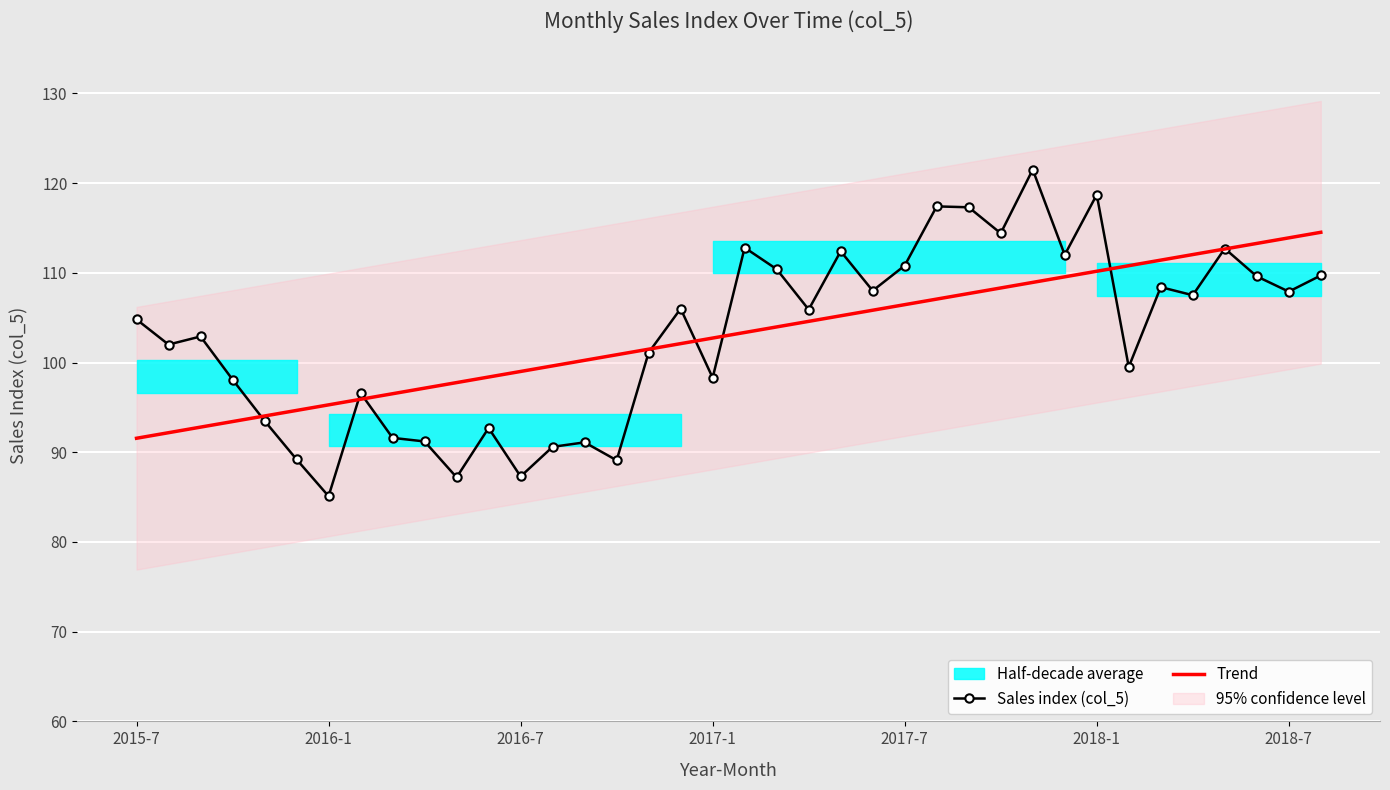

How many interior local valleys does the Sales index (col_5) series have?

13